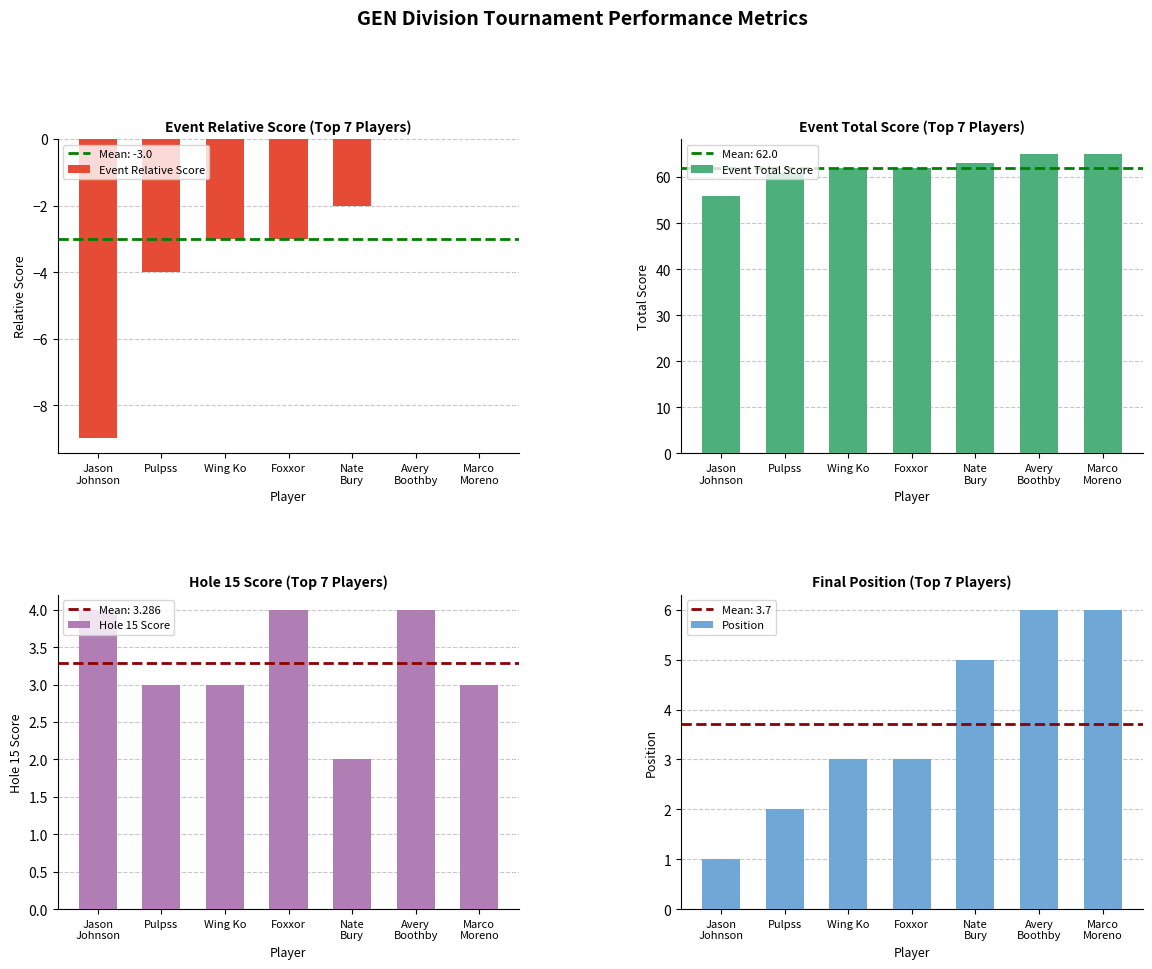

Is the value of Event Relative Score at Pulpss greater than the value of Hole 15 Score at Marco
Moreno?

No